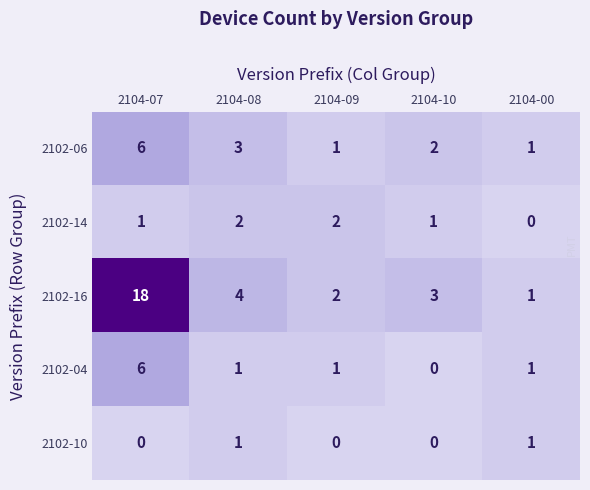

How many positive values does the 2102-14 series have?

4